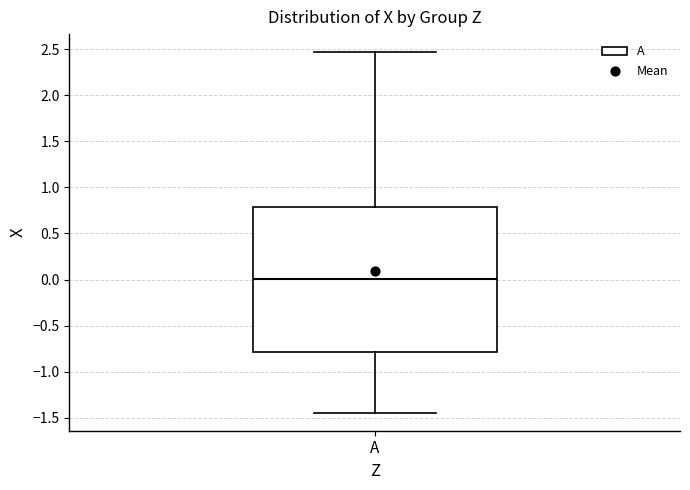

Transcribe this box plot: give where the median line is, the range the box spans, and where the two whiskers end, as read against the y-axis. The values are not printed on the chart, so give them approximately, as read against the axis.

median 0.00, box -0.80 to 0.80, whiskers -1.45 to 2.45